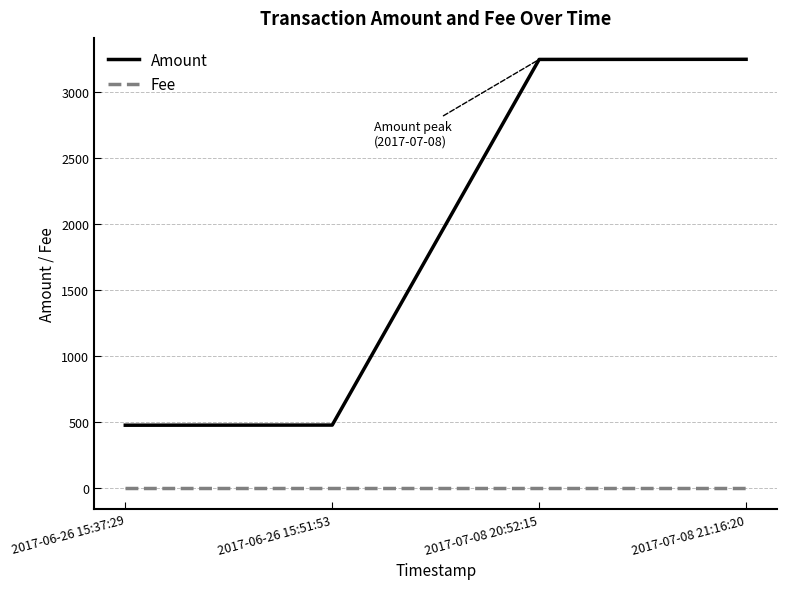

The Amount series shows 755 at 2017-06-26 15:37:29. True or false?

False